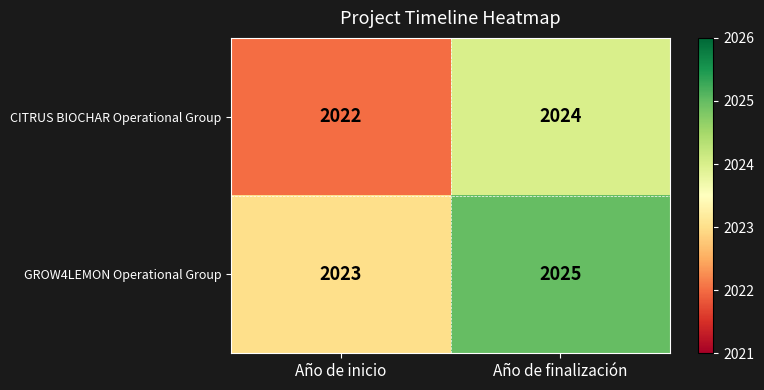

How many values in the GROW4LEMON Operational Group series are below 2025?

1